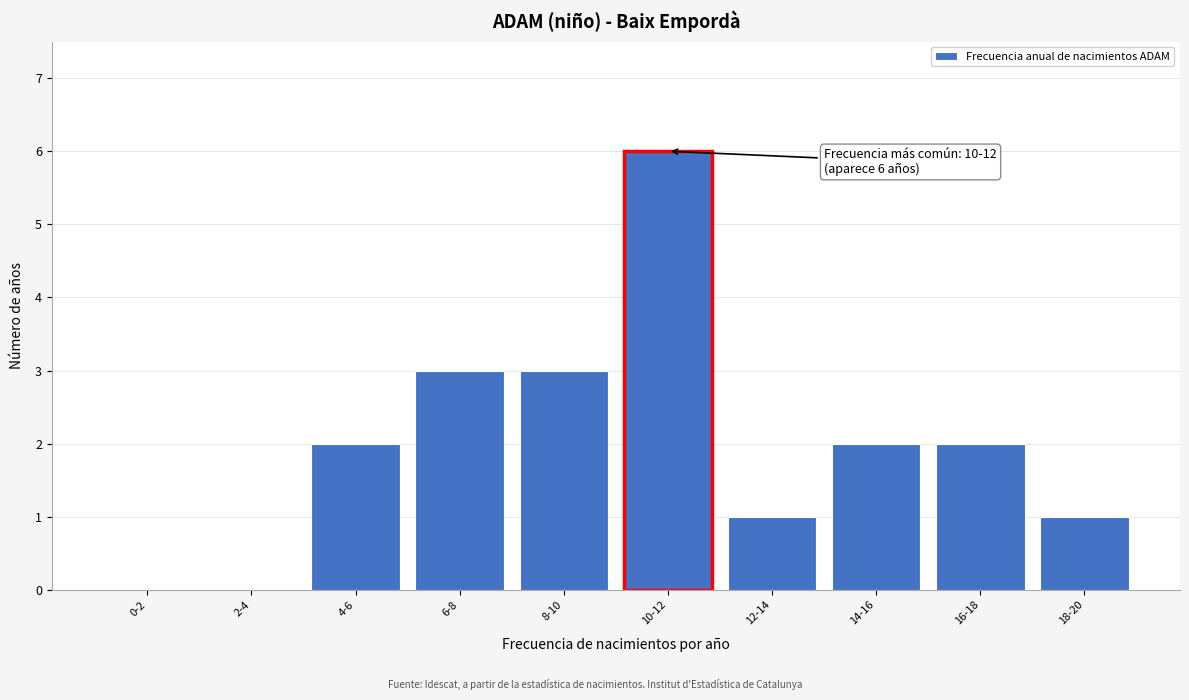

Reading left to right, what are all the values shown in this chart?

0-2=0	2-4=0	4-6=2	6-8=3	8-10=3	10-12=6	12-14=1	14-16=2	16-18=2	18-20=1